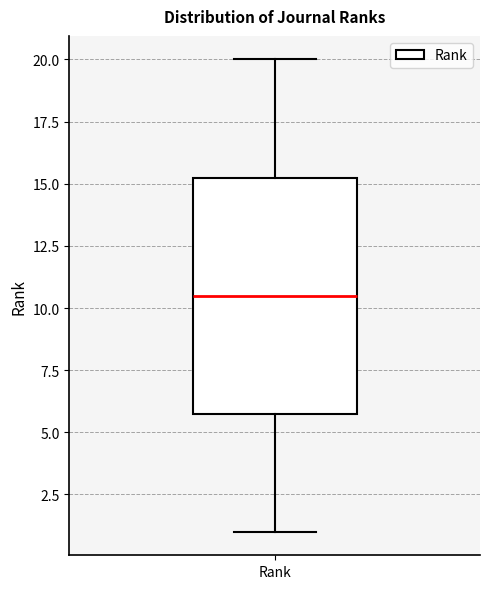

Transcribe this box plot: give where the median line is, the range the box spans, and where the two whiskers end, as read against the y-axis. The values are not printed on the chart, so give them approximately, as read against the axis.

median 10.5, box 6.0 to 15.5, whiskers 1.0 to 20.0